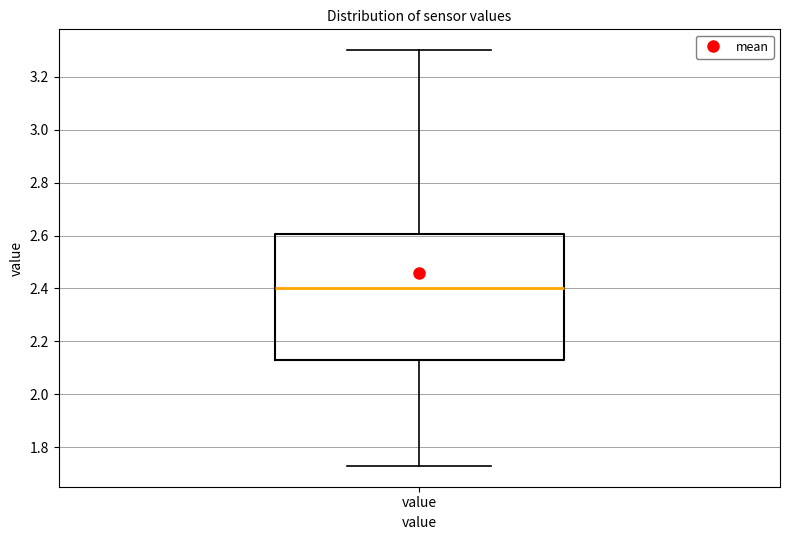

Transcribe this box plot: give where the median line is, the range the box spans, and where the two whiskers end, as read against the y-axis. The values are not printed on the chart, so give them approximately, as read against the axis.

median 2.40, box 2.14 to 2.60, whiskers 1.74 to 3.30